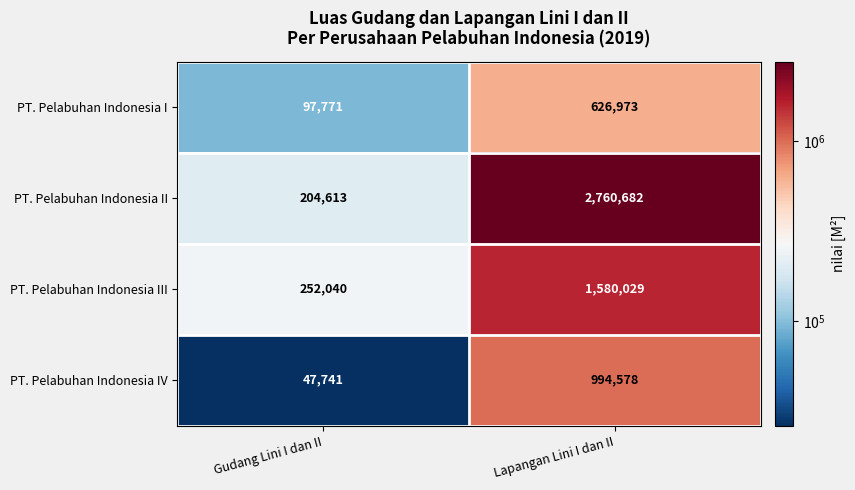

What is the difference between the maximum and minimum values in the PT. Pelabuhan Indonesia IV series?

946837